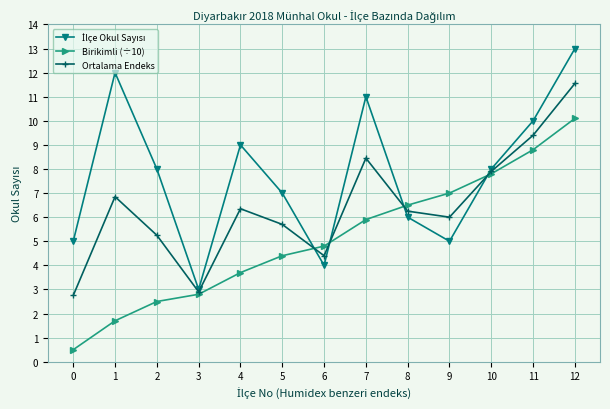

How many data points in Birikimli (÷10) are less than 4?

5